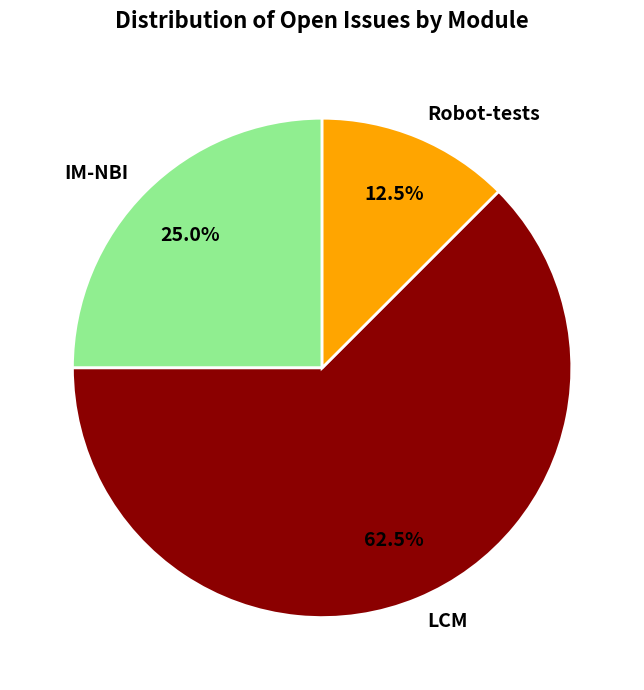

Combined, do IM-NBI and LCM account for over 50%?

Yes